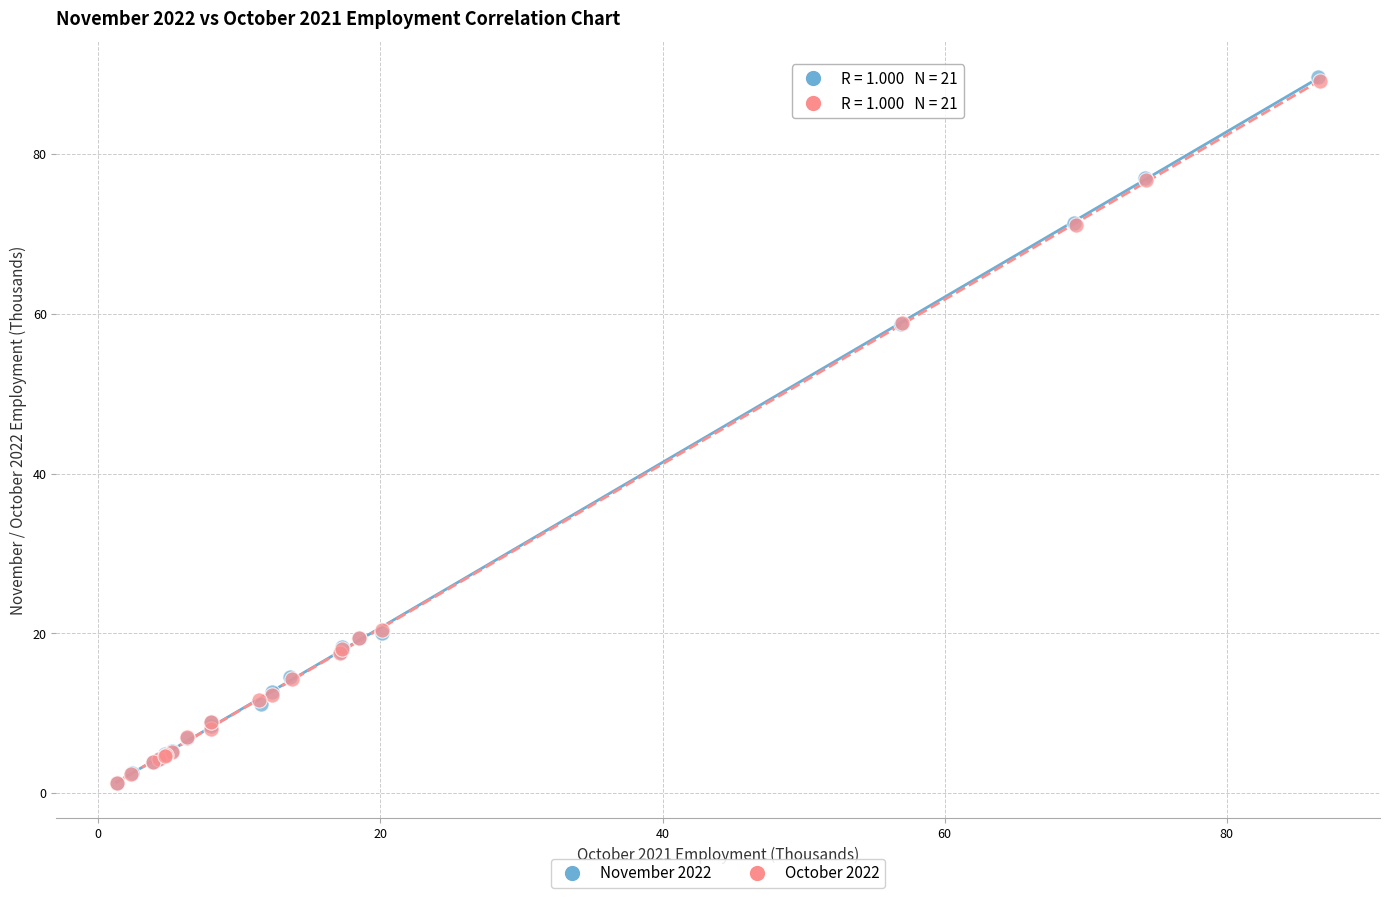

Which series has the widest spread of Y values?

November 2022